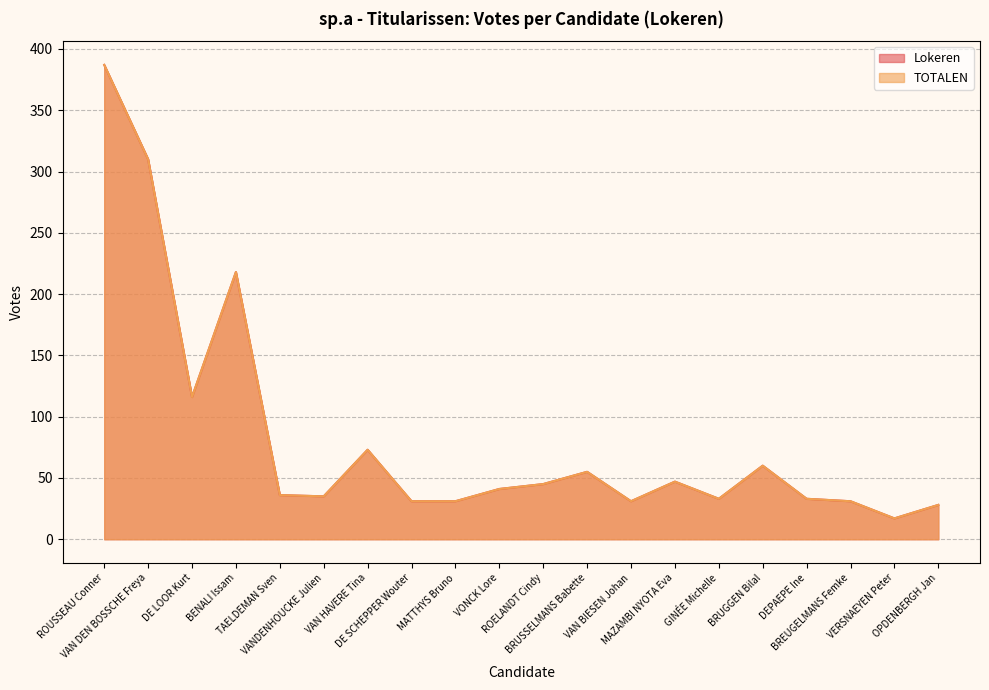

What is the label of the 19th point from the left?

VERSNAEYEN Peter